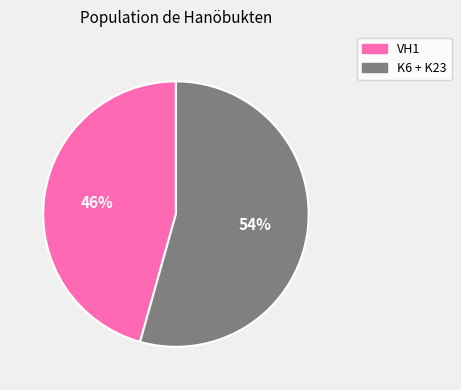

How many slices are in this pie chart?

2